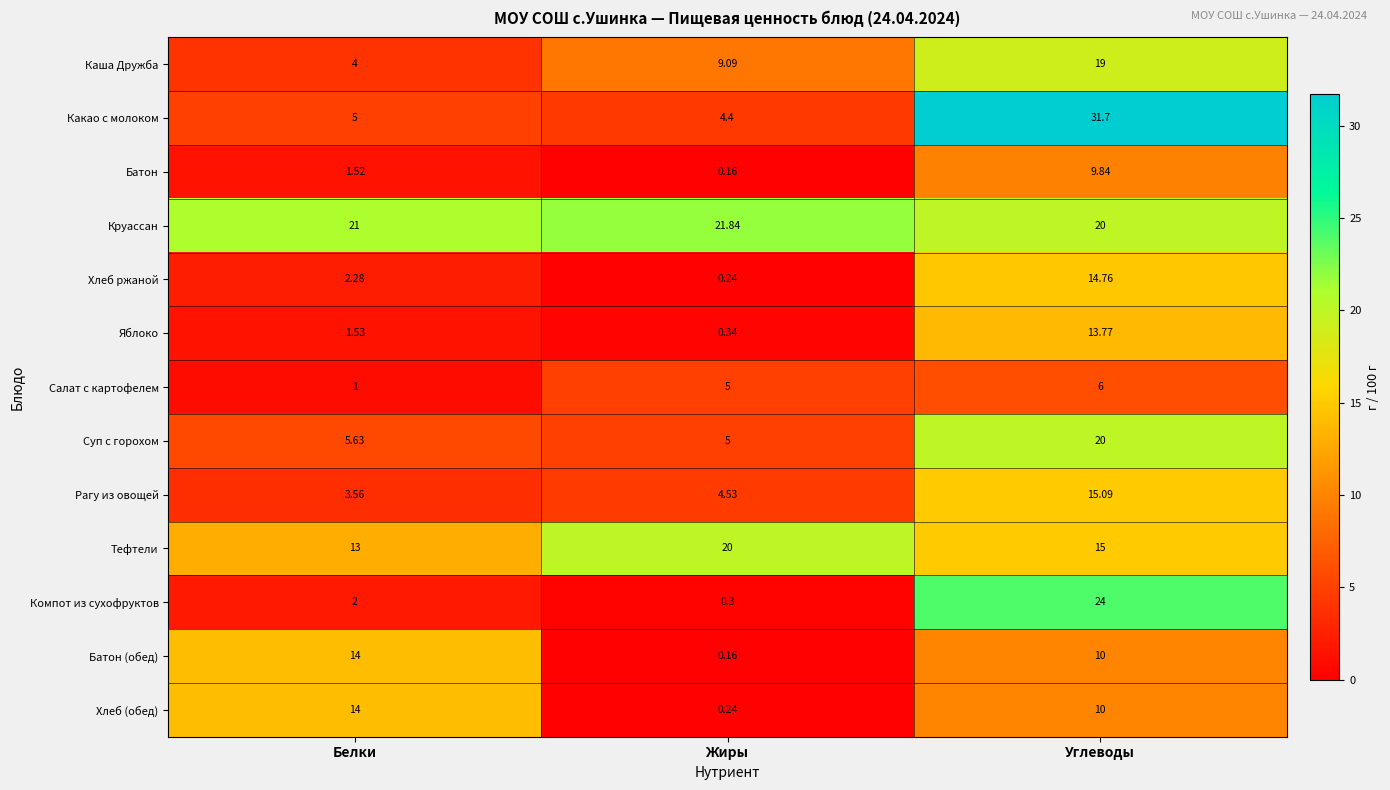

Which label corresponds to the largest value in the chart?

Углеводы